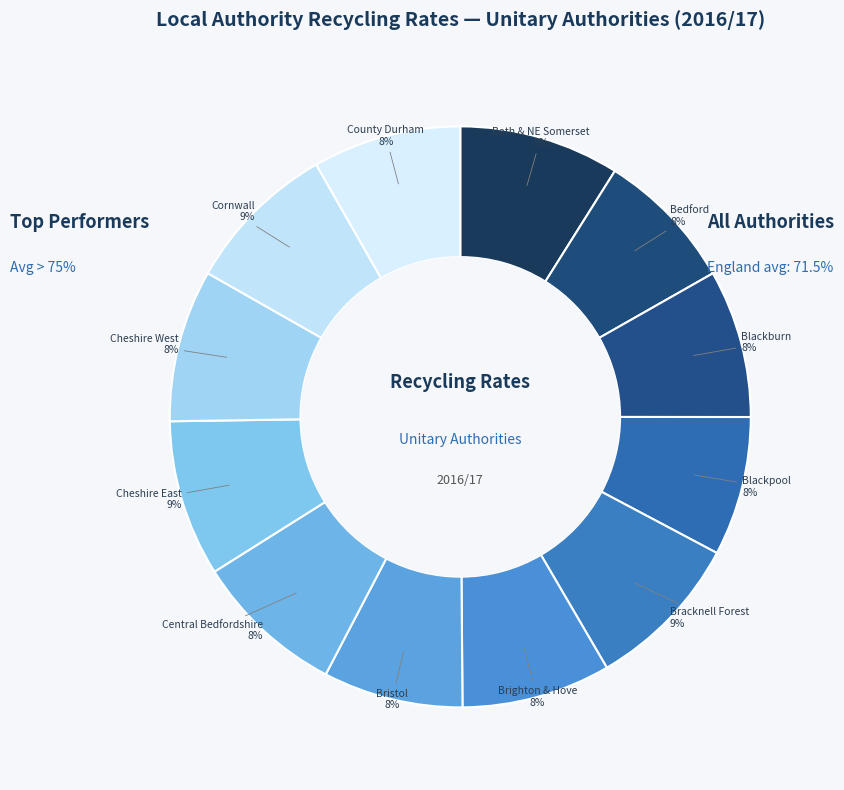

The Cheshire East slice represents 1% of the pie. True or false?

False